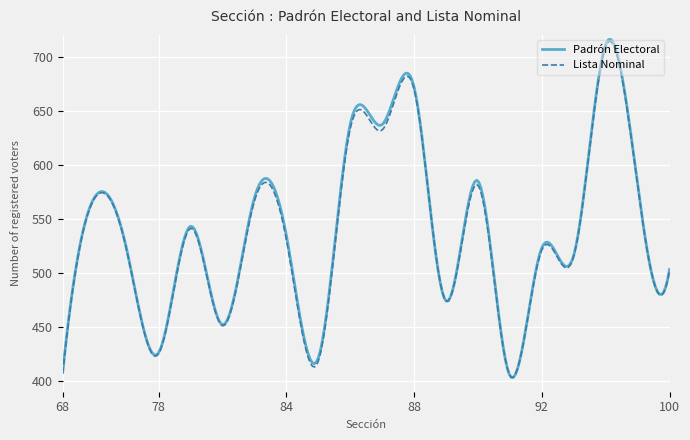

True or false: Padrón Electoral has more than 0 interior local peaks.

True